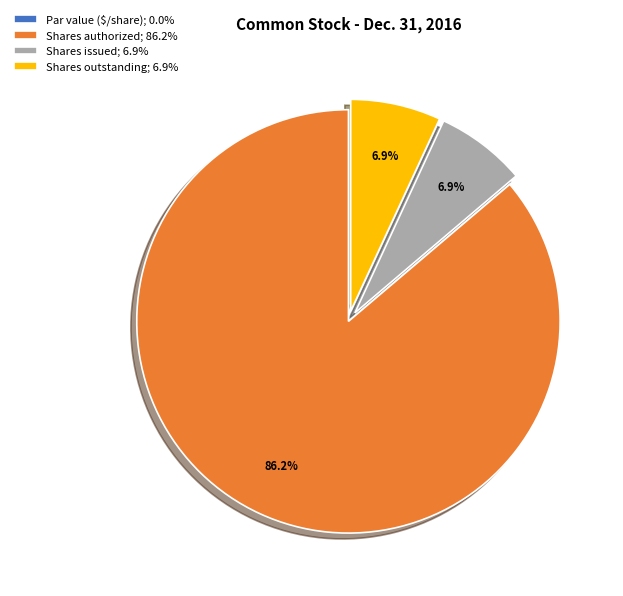

Which has a higher value, Shares authorized; 86.2% or Shares issued; 6.9%?

Shares authorized; 86.2%